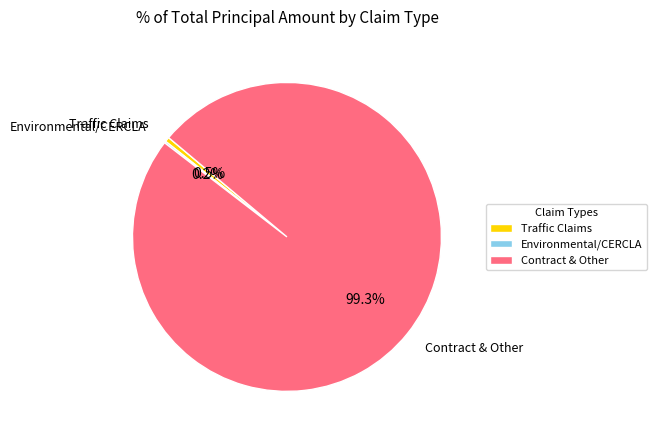

What percentage is NOT represented by Contract & Other?

0.7%